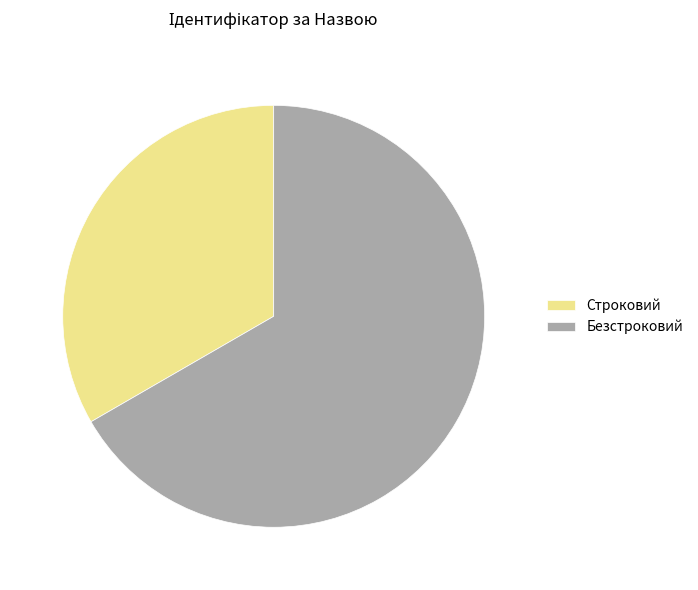

How many segments does this pie chart have?

2